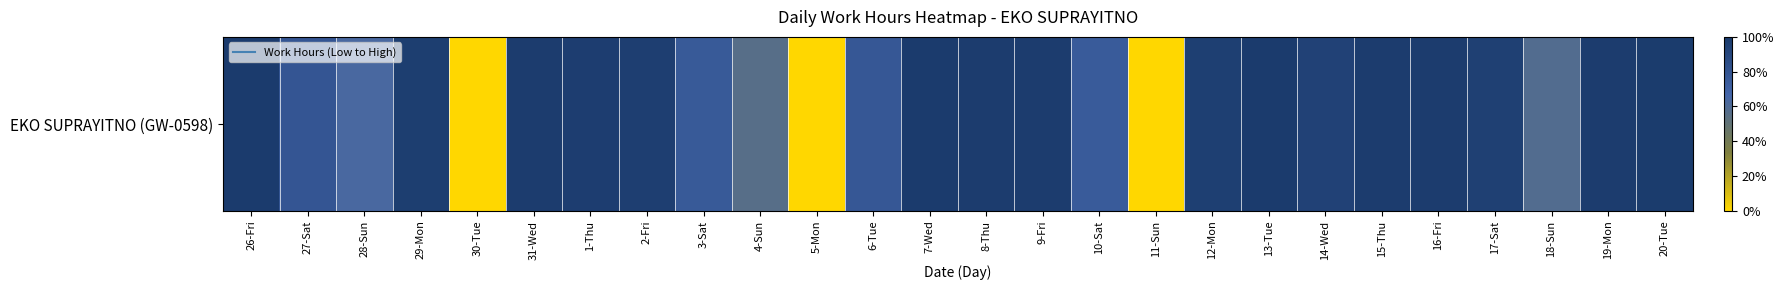

Which has a higher value, 28-Sun or 5-Mon?

28-Sun